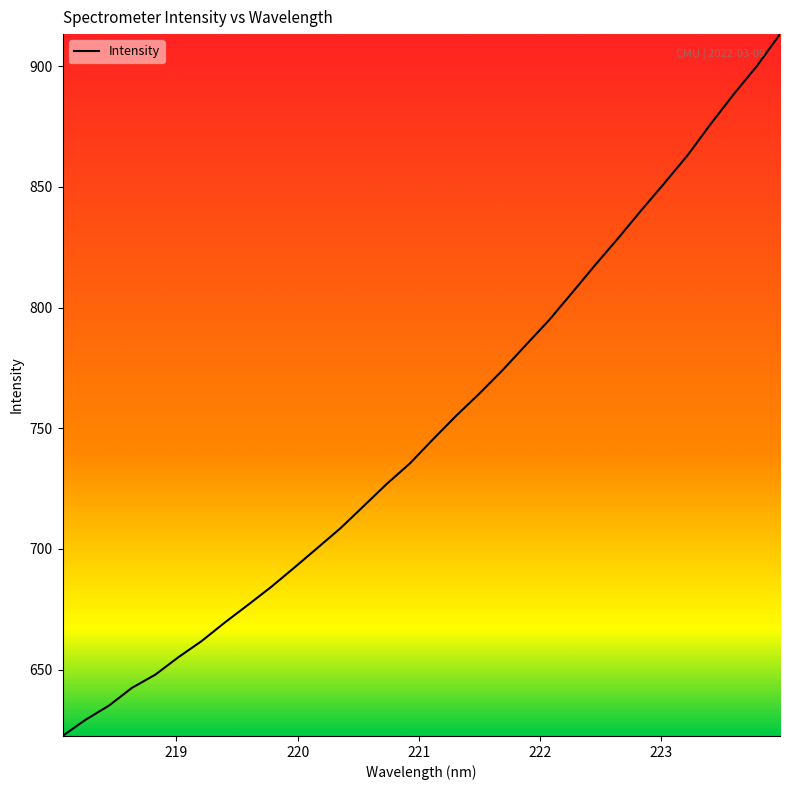

What is the greatest value displayed?

913.3